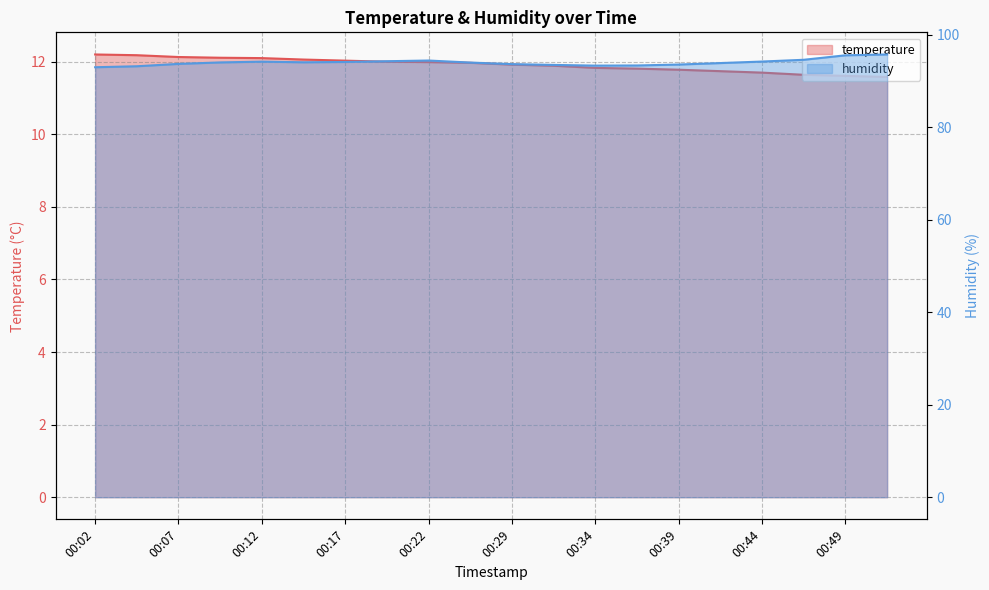

Which series changed the most between 17 and 19?

humidity